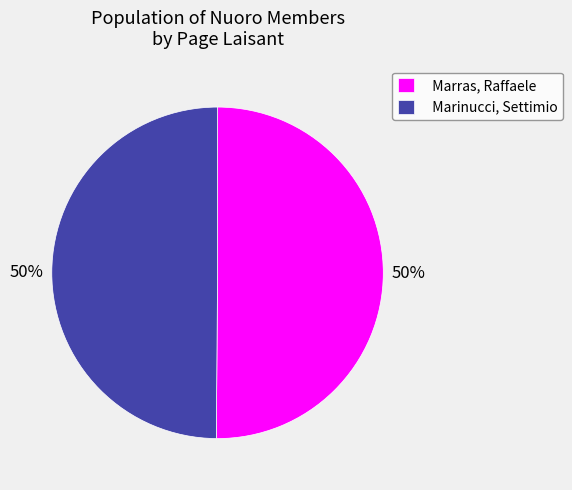

How many segments does this pie chart have?

2